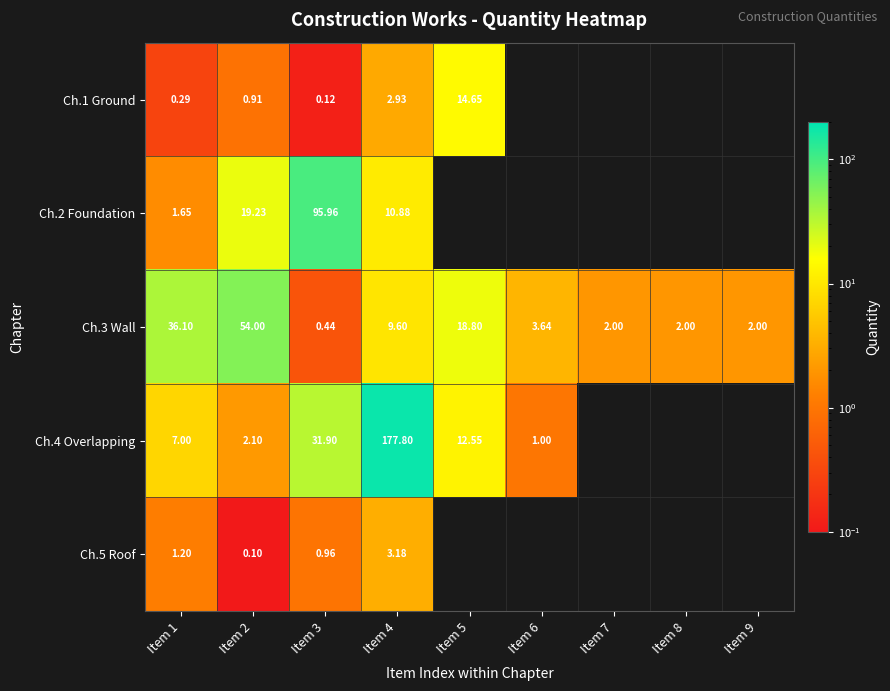

Which label corresponds to the largest value in the chart?

Item 4